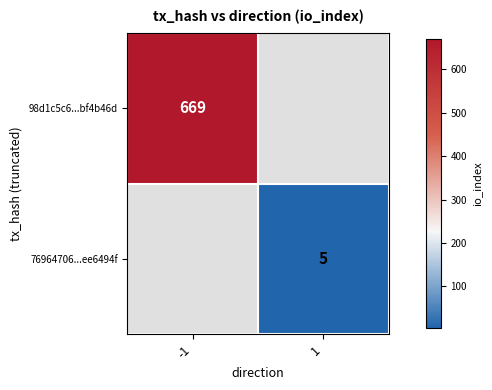

Is it true that 76964706...ee6494f equals 7 at 1?

False